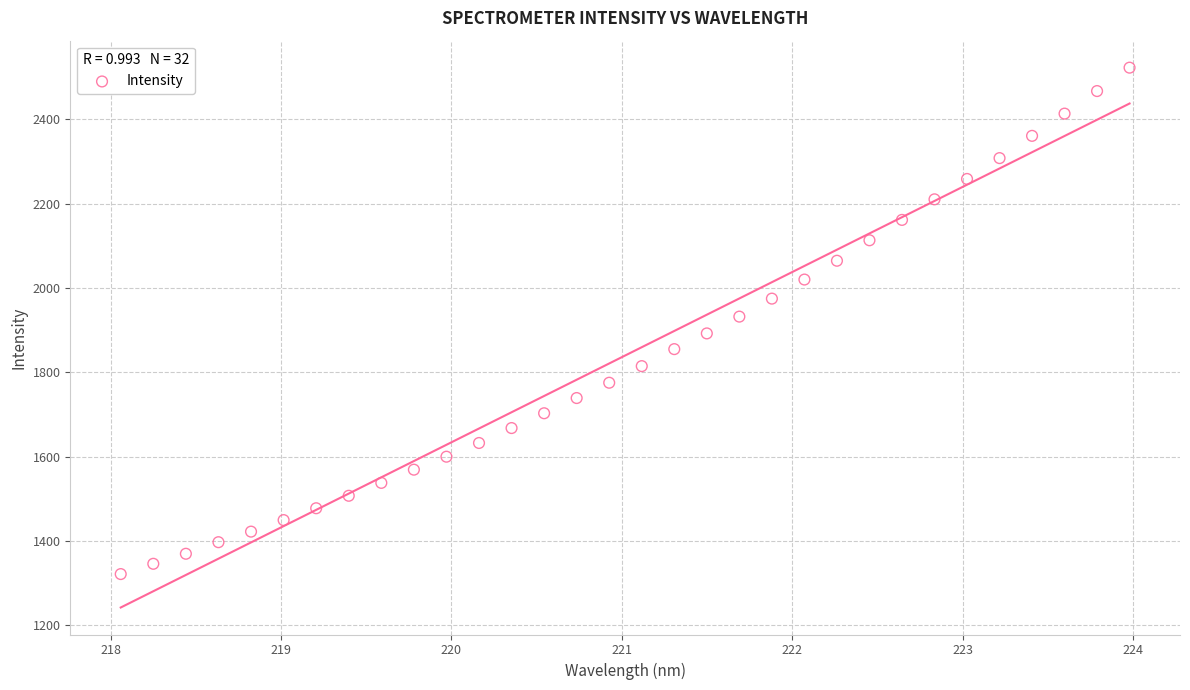

What is the range of X values (max minus min)?

5.9